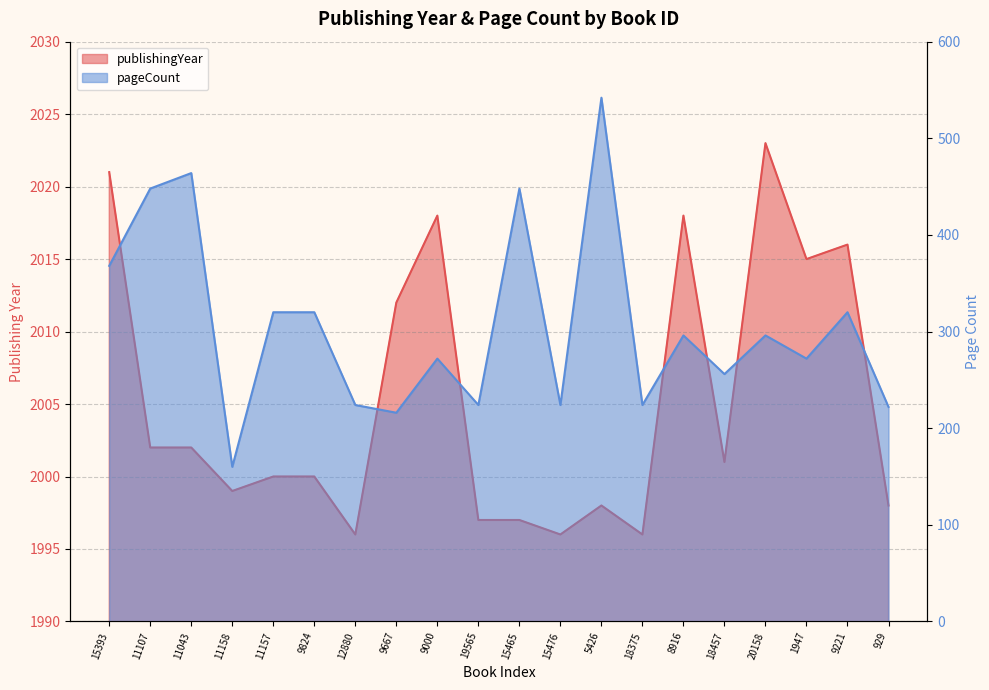

Does the chart display data point markers on the line(s)?

No